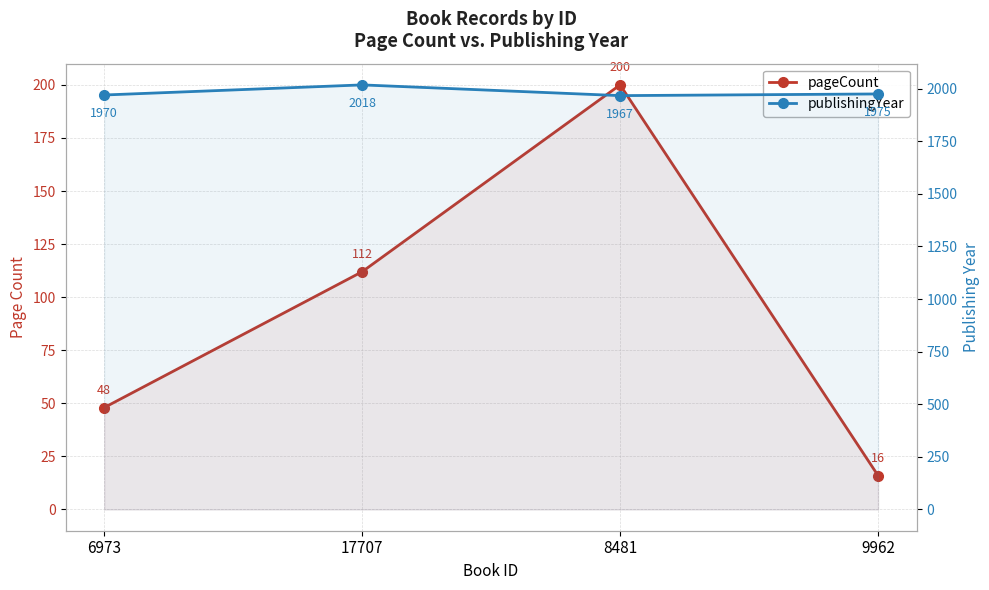

Is the value of publishingYear at 9962 greater than the value of pageCount at 8481?

Yes